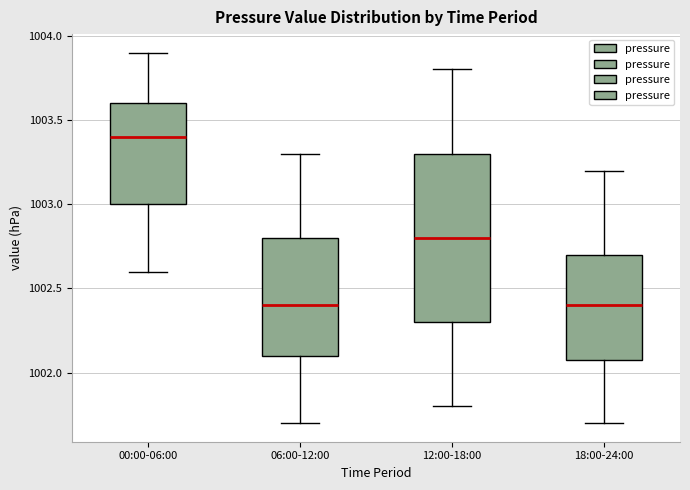

Reading left to right, read every box against the y-axis: the position of its median line, the range the box covers, and the ends of its whiskers. The values are not printed on the chart, so give them approximately, as read against the axis.

00:00-06:00: median 1003.4, box 1003.0 to 1003.6, whiskers 1002.6 to 1003.9
06:00-12:00: median 1002.4, box 1002.1 to 1002.8, whiskers 1001.7 to 1003.3
12:00-18:00: median 1002.8, box 1002.3 to 1003.3, whiskers 1001.8 to 1003.8
18:00-24:00: median 1002.4, box 1002.1 to 1002.7, whiskers 1001.7 to 1003.2